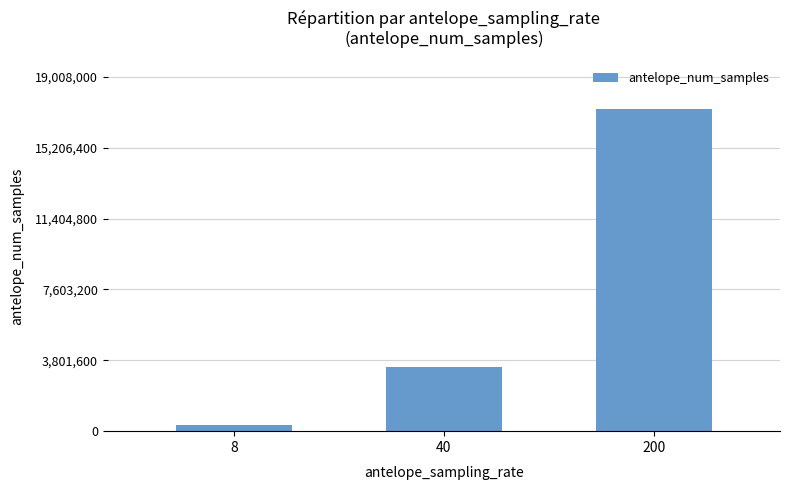

Which label corresponds to the largest value in the chart?

200